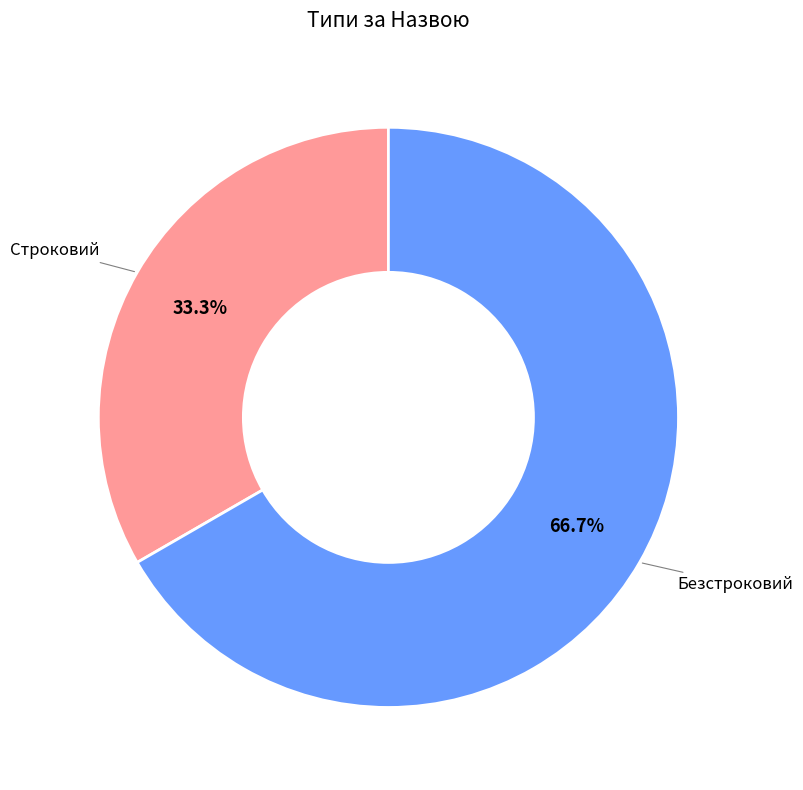

Is there any slice that represents more than half of the pie?

Yes